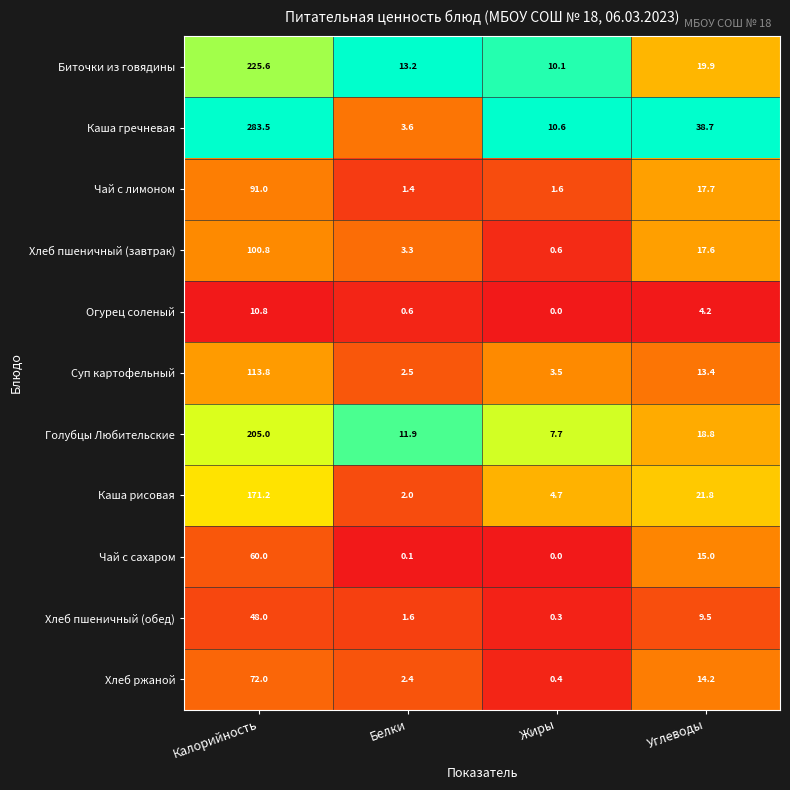

The Чай с сахаром series shows 0.0 at Жиры. True or false?

True